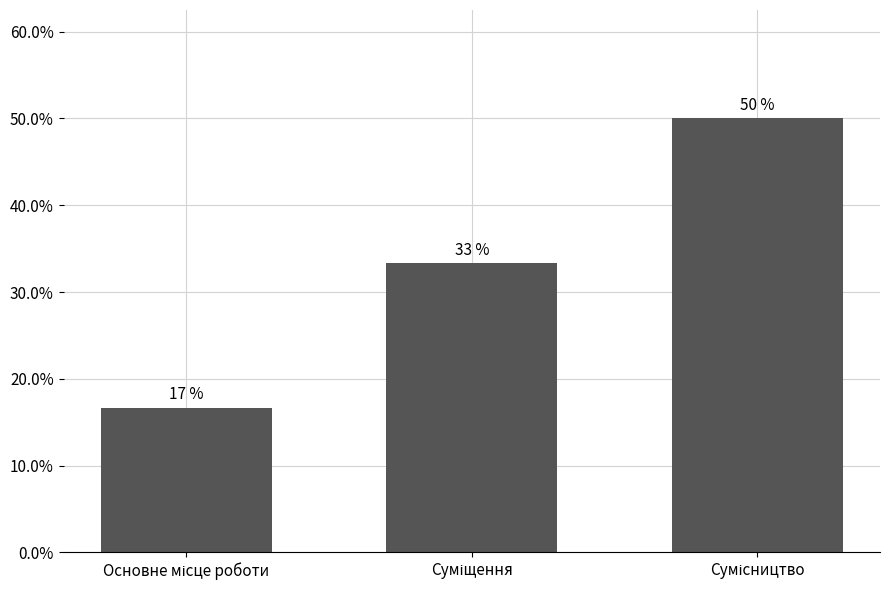

Rank the categories by value from lowest to highest.

Основне місце роботи, Суміщення, Сумісництво